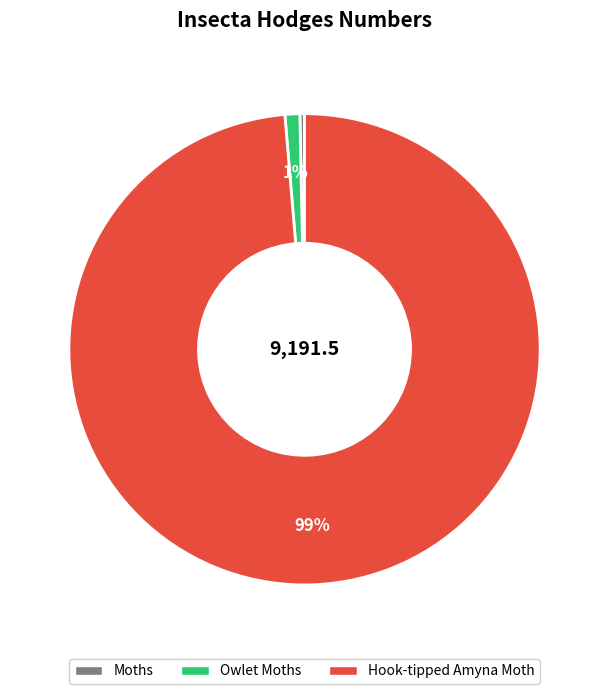

Which slice is the smallest?

Moths